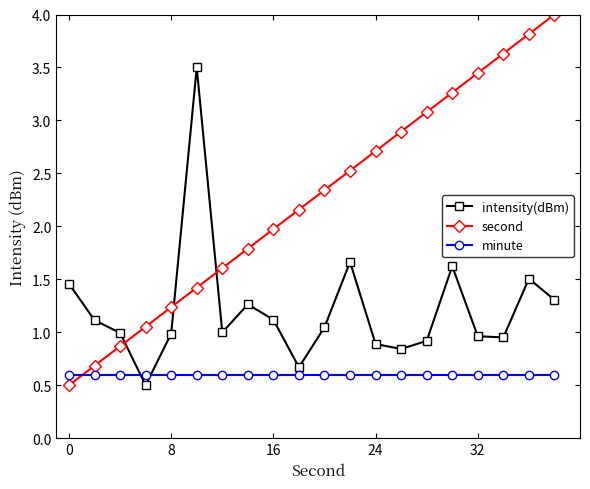

List the series in order of their peak value, highest first.

second, intensity(dBm), minute